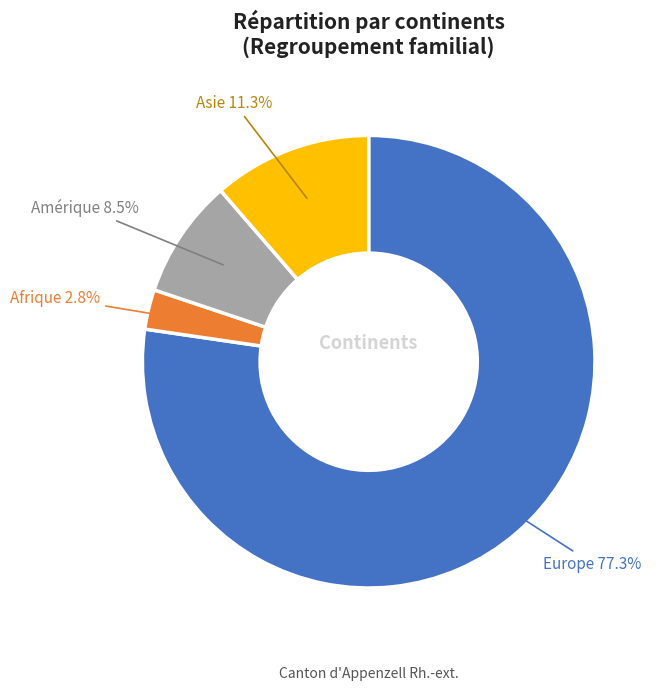

Does any single category account for the majority?

Yes